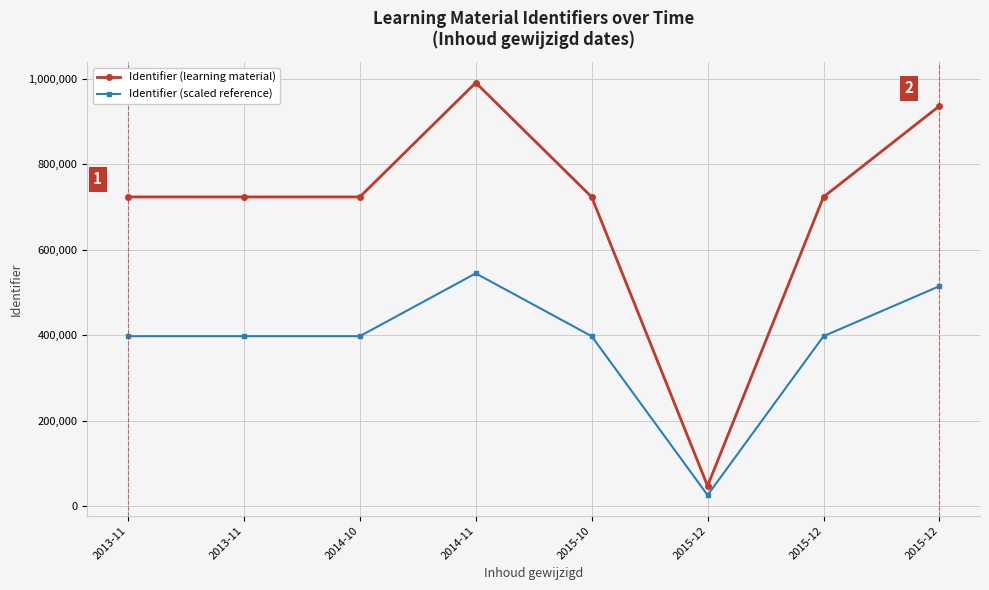

Which has a higher value, 2013-11 or 2015-12?

2015-12